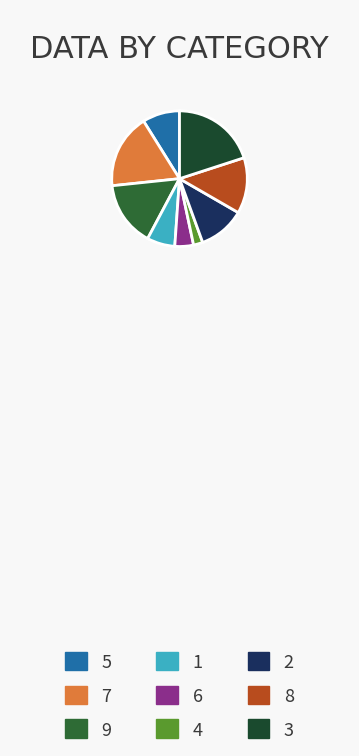

To the nearest percent, what is the difference between the largest and smallest slice percentages?

18%